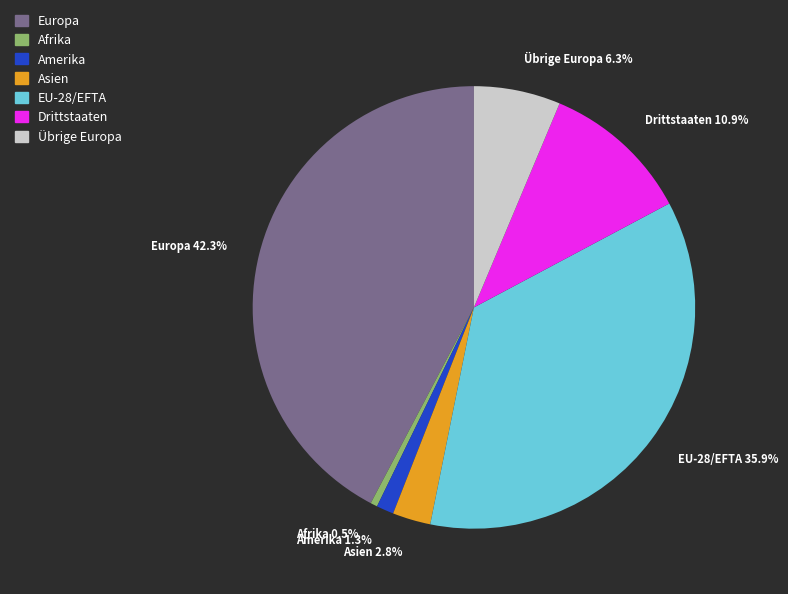

Which has a higher value, EU-28/EFTA or Afrika?

EU-28/EFTA